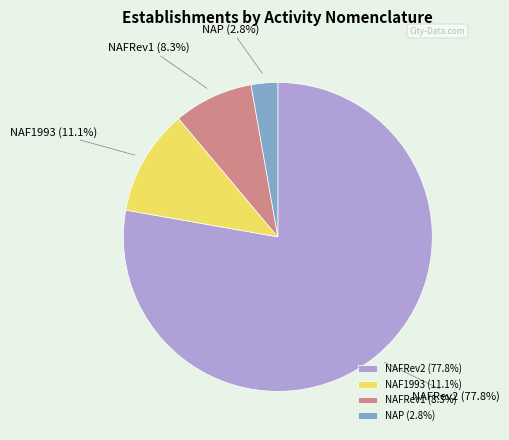

To the nearest percent, what portion does NAFRev1 represent?

8%